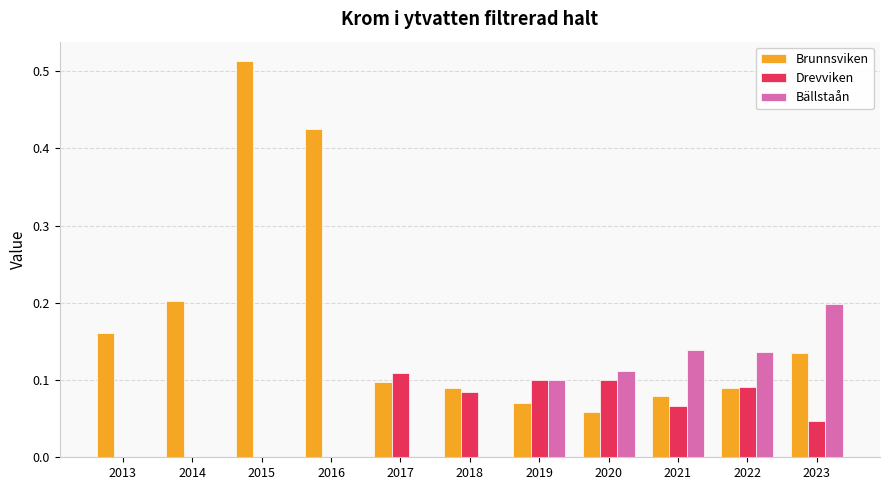

Count the Drevviken values in the range 0 to 1.

11